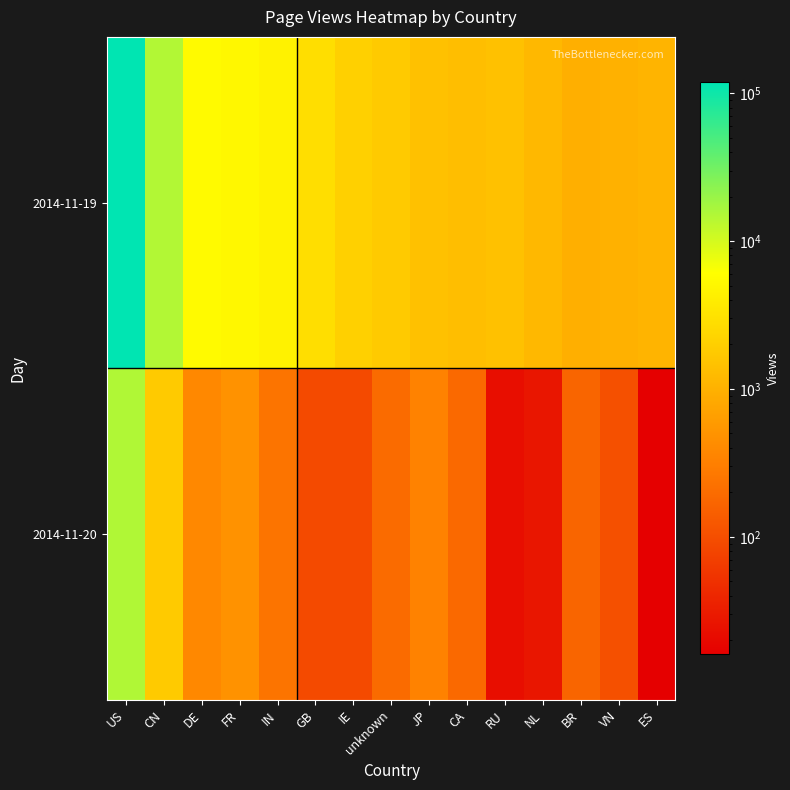

Which has a higher value, VN or DE?

DE